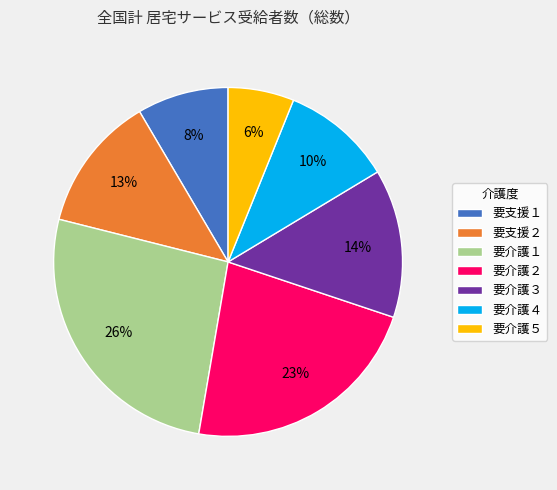

Which category has the smallest portion of the pie?

要介護５